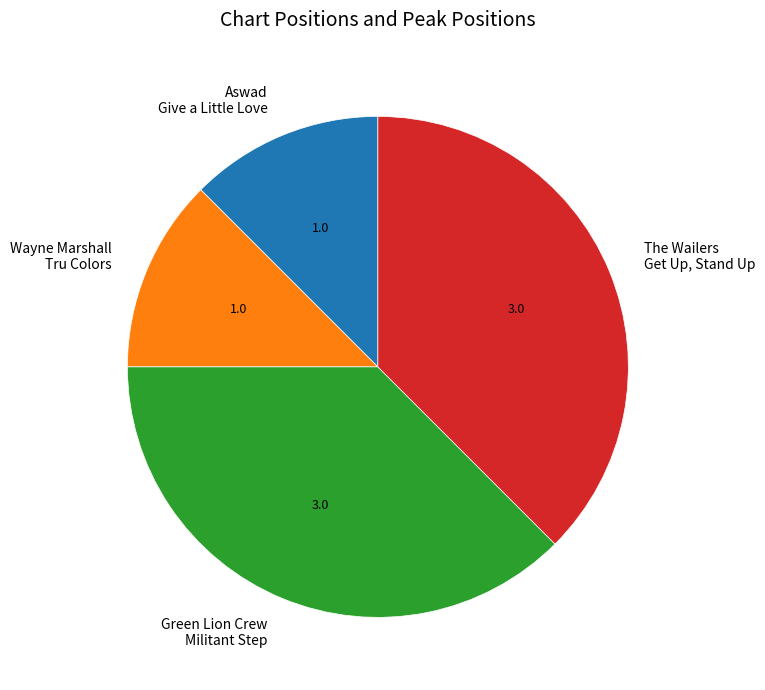

Does any single category account for the majority?

No